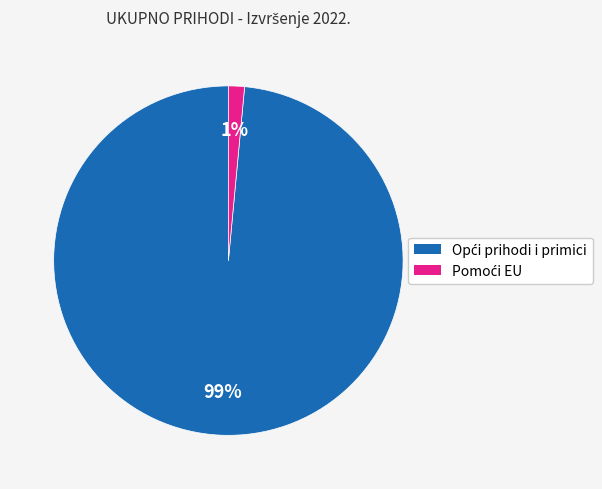

Does any single category account for the majority?

Yes